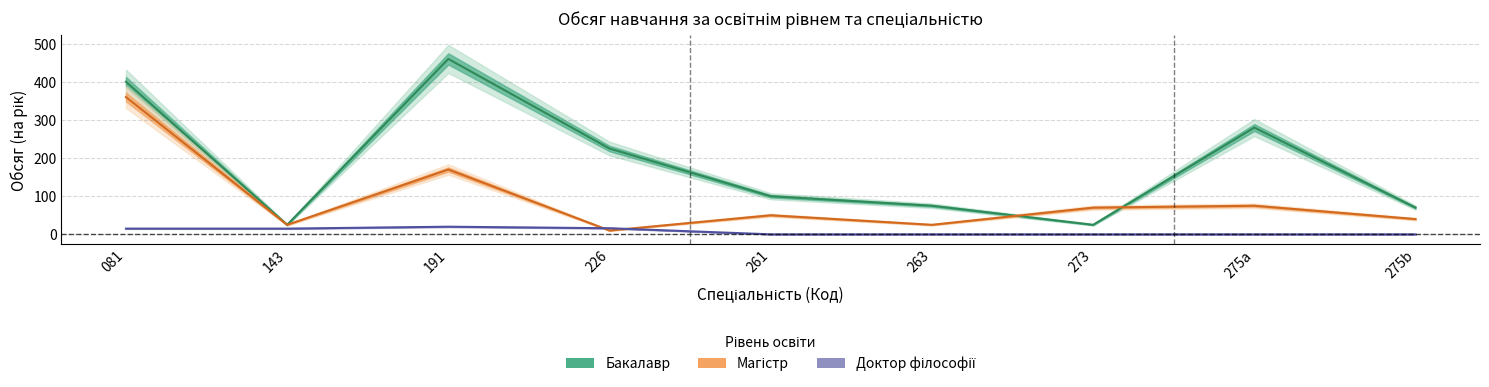

How many series are shown in this chart?

3